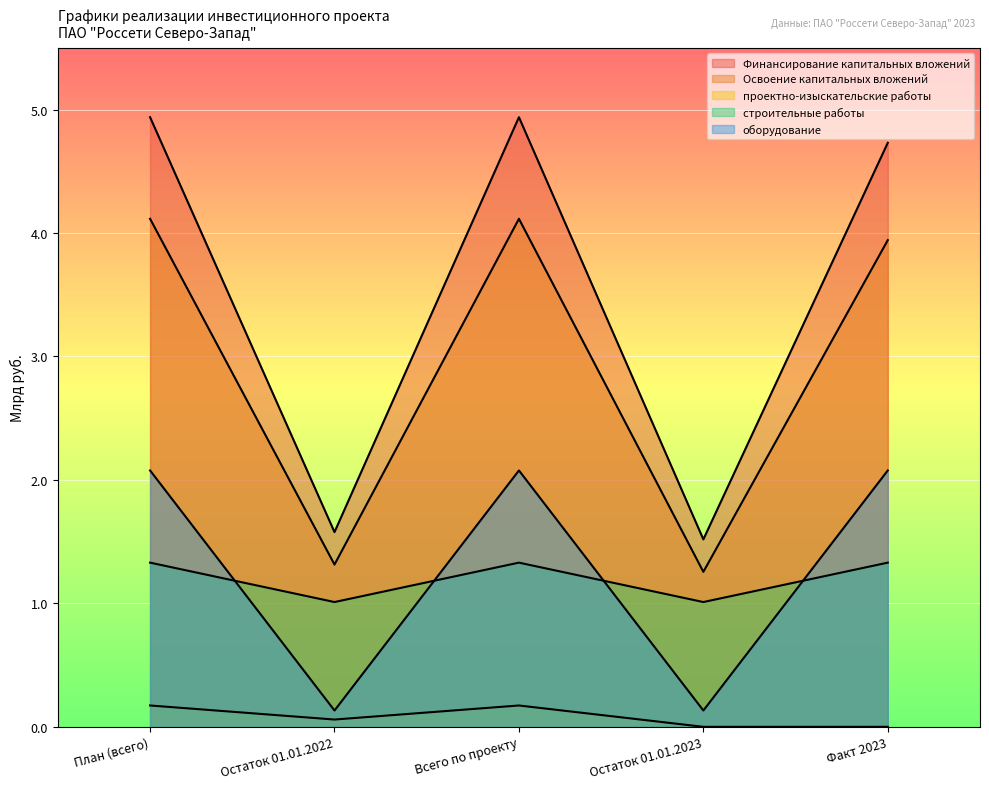

True or false: строительные работы has more than 0 interior local peaks.

True